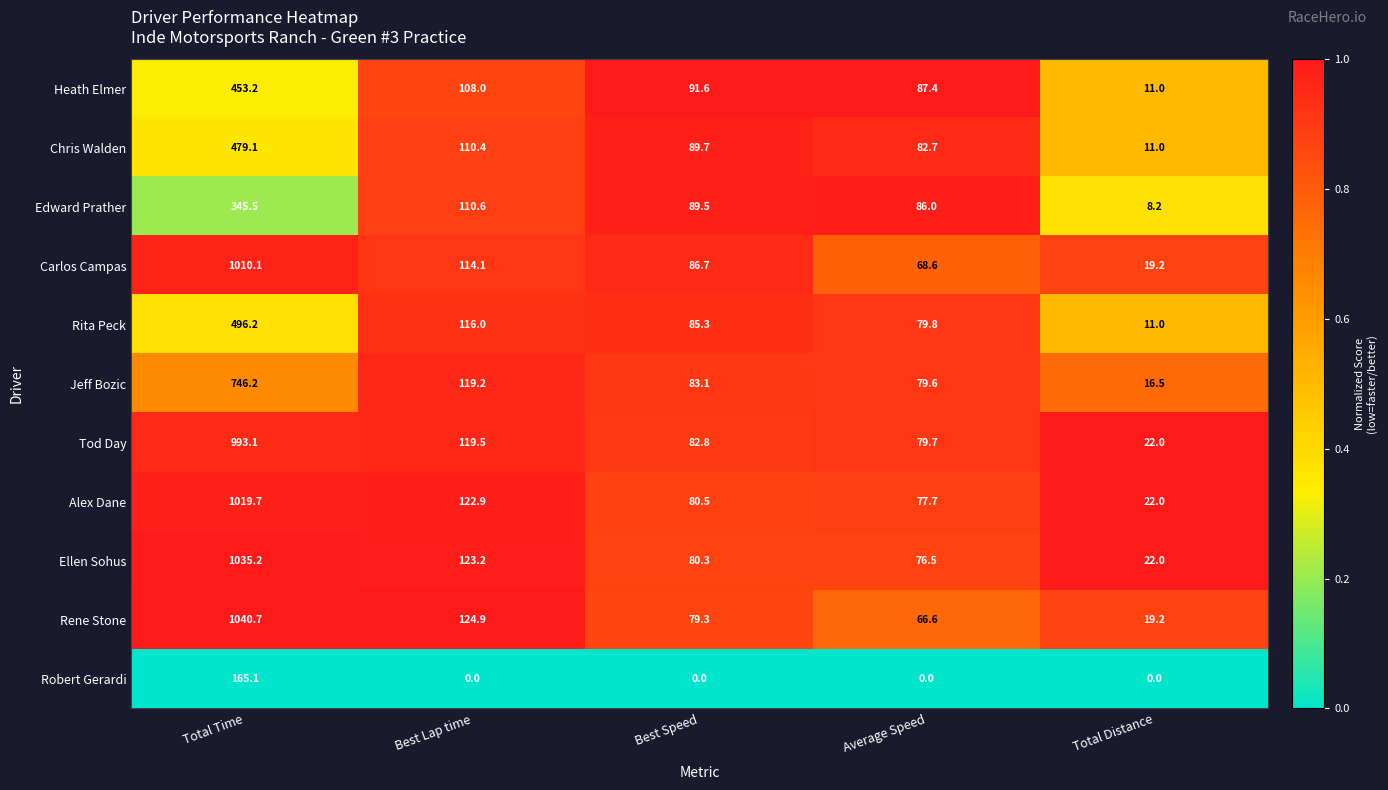

What is the lowest value of the Rita Peck series?

11.0